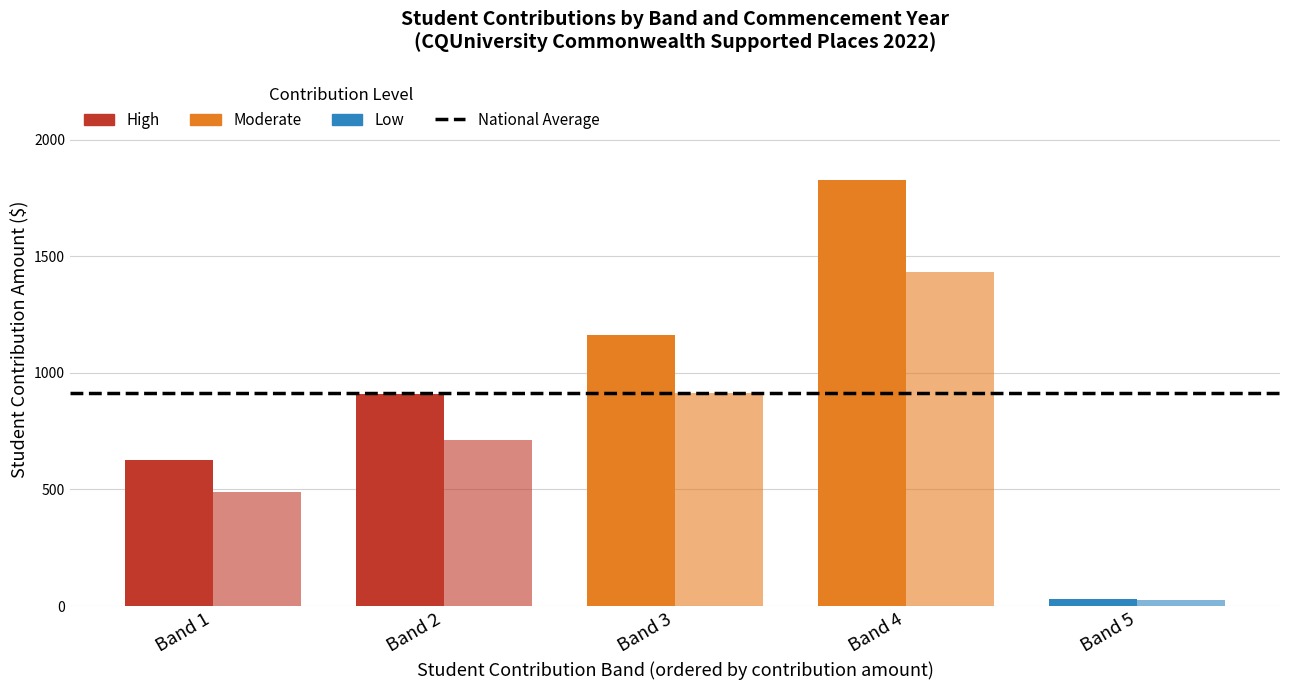

How many bars are there in each group?

2